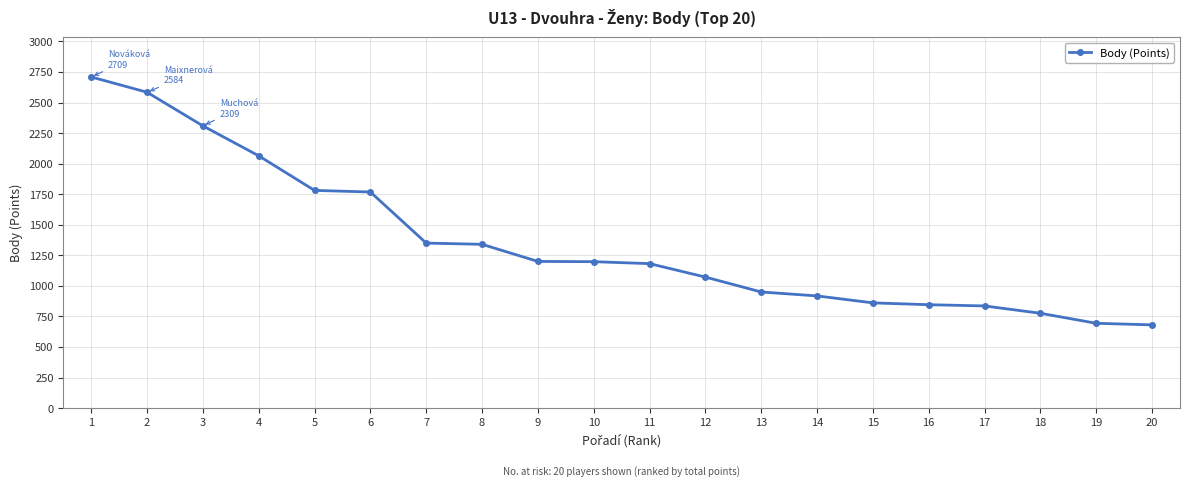

What is the difference between the maximum and second lowest values?

2015